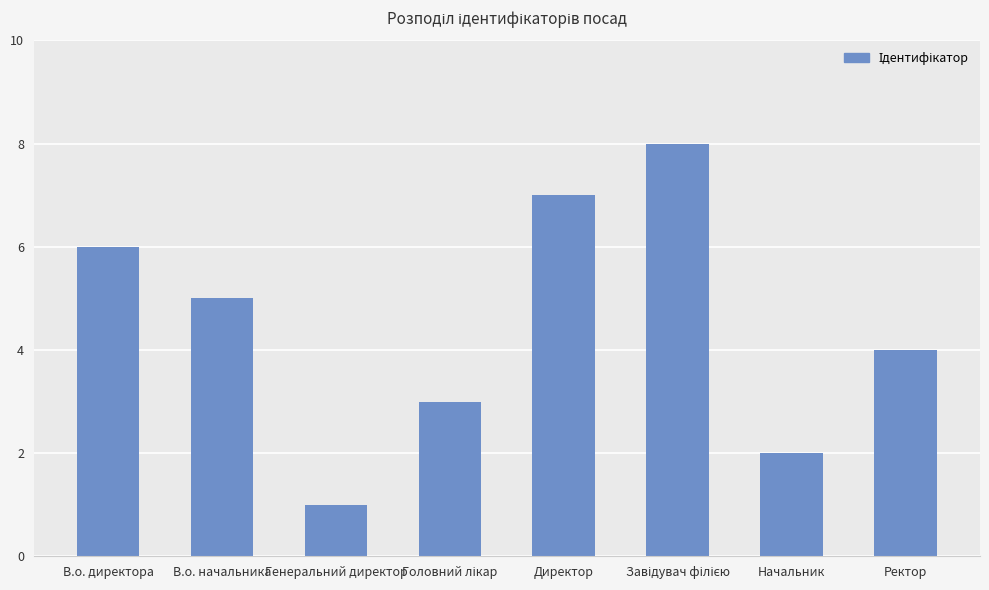

The chart shows a value of 2 at Начальник. True or false?

True